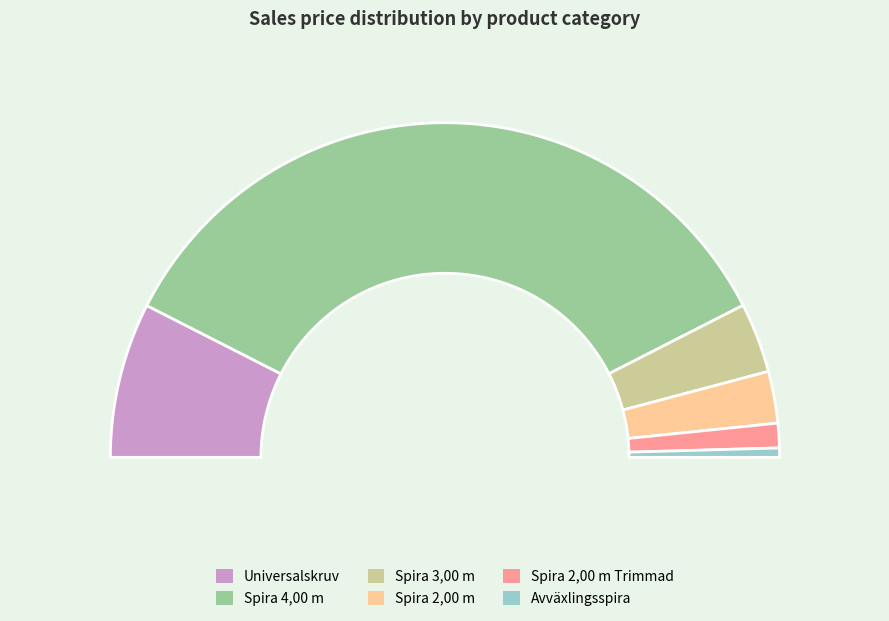

Count the number of slices in the pie.

6